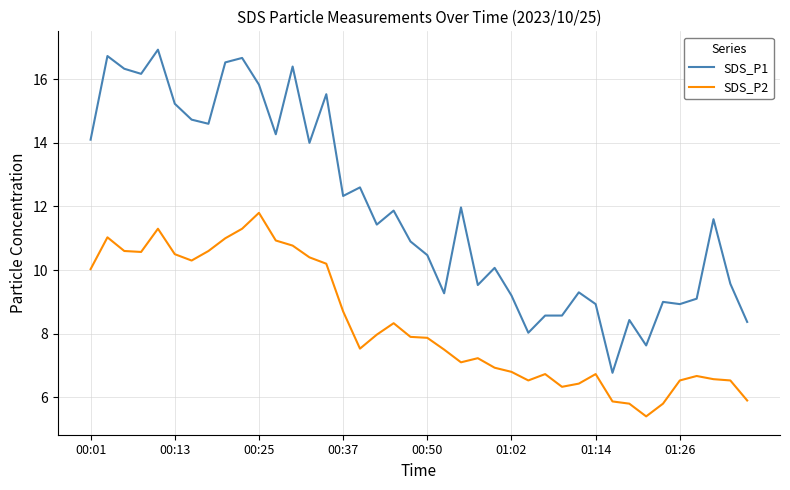

What is the maximum value shown in the chart?

16.9